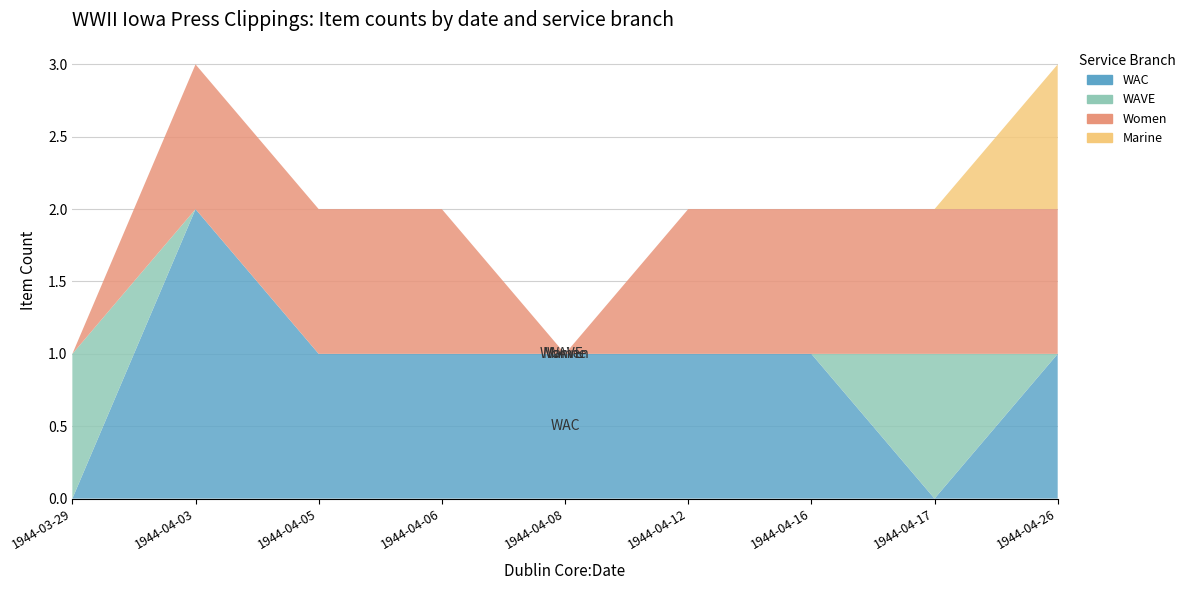

Reading left to right, list all the values displayed in this chart.

WAC: 0	2	1	1	1	1	1	0	1
WAVE: 1	0	0	0	0	0	0	1	0
Women: 0	1	1	1	0	1	1	1	1
Marine: 0	0	0	0	0	0	0	0	1